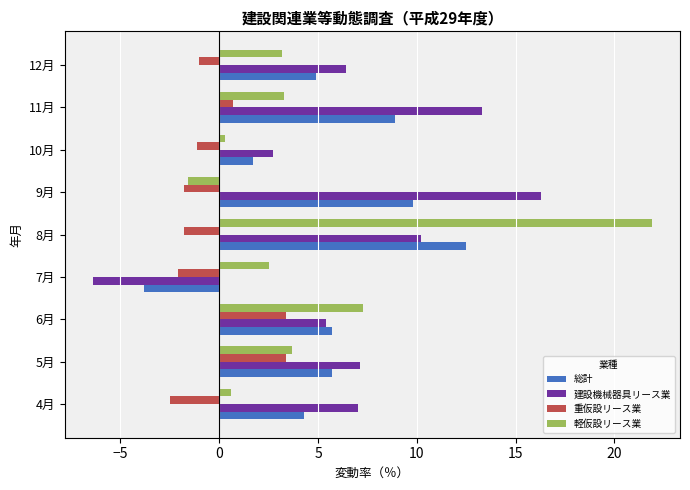

What is the average value of the 建設機械器具リース業 series?

6.9